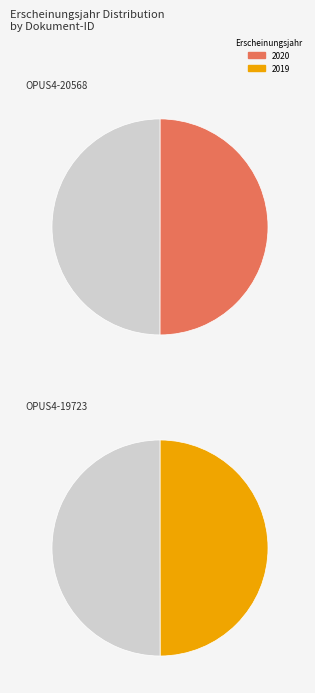

How many slices are in this pie chart?

2